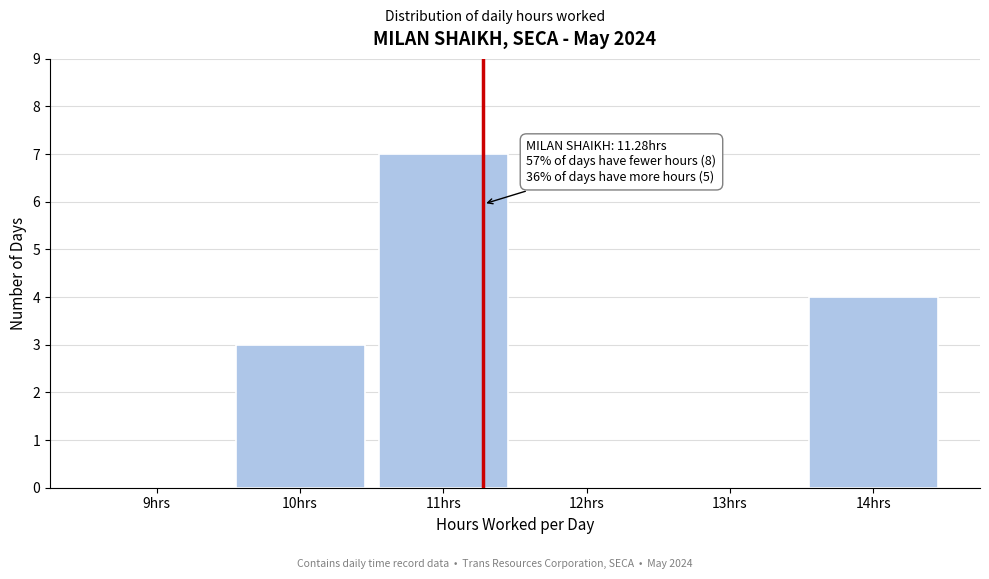

Which range on the x-axis has the tallest bar?

10.5 to 11.5